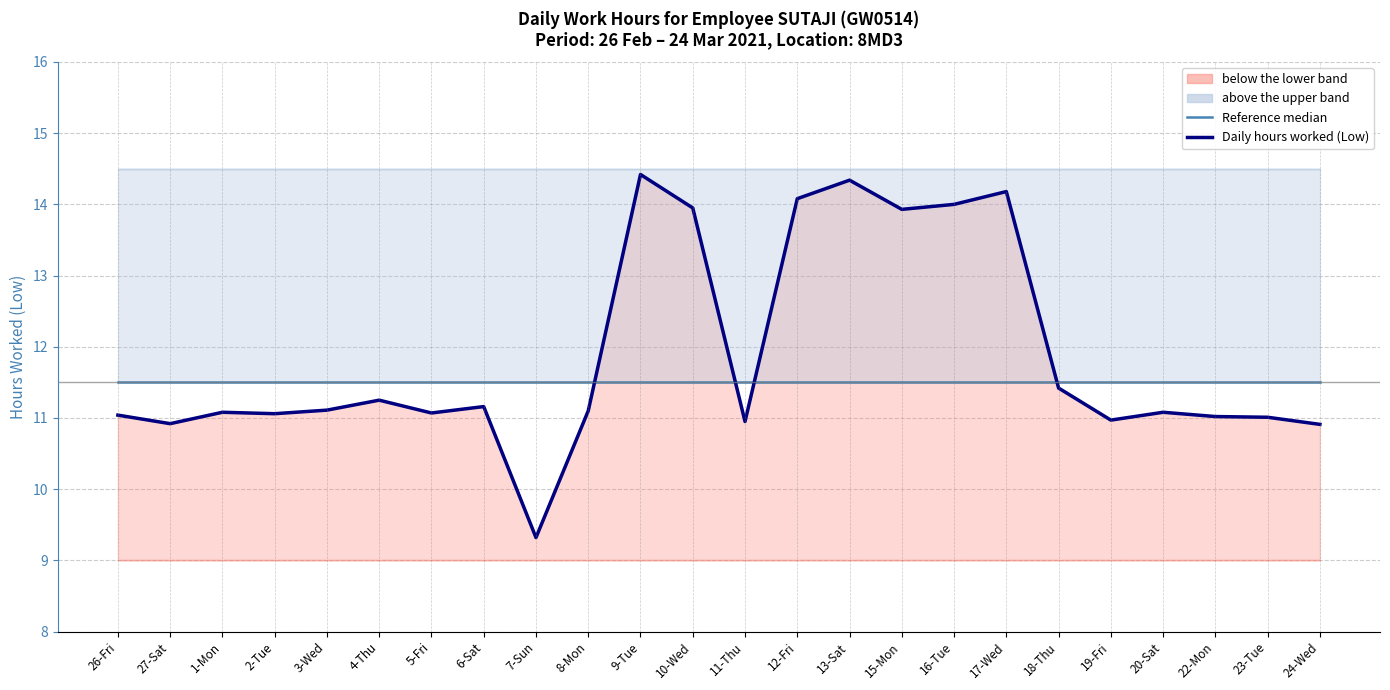

The Daily hours worked (Low) series shows 14.3 at 13-Sat. True or false?

True